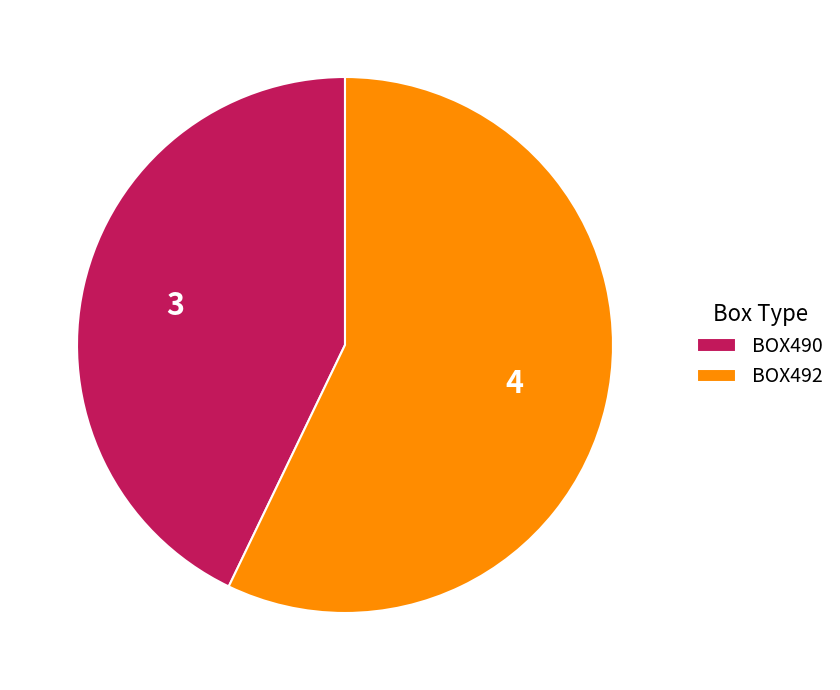

Approximately how many times larger is the value at BOX492 compared to BOX490?

1.3